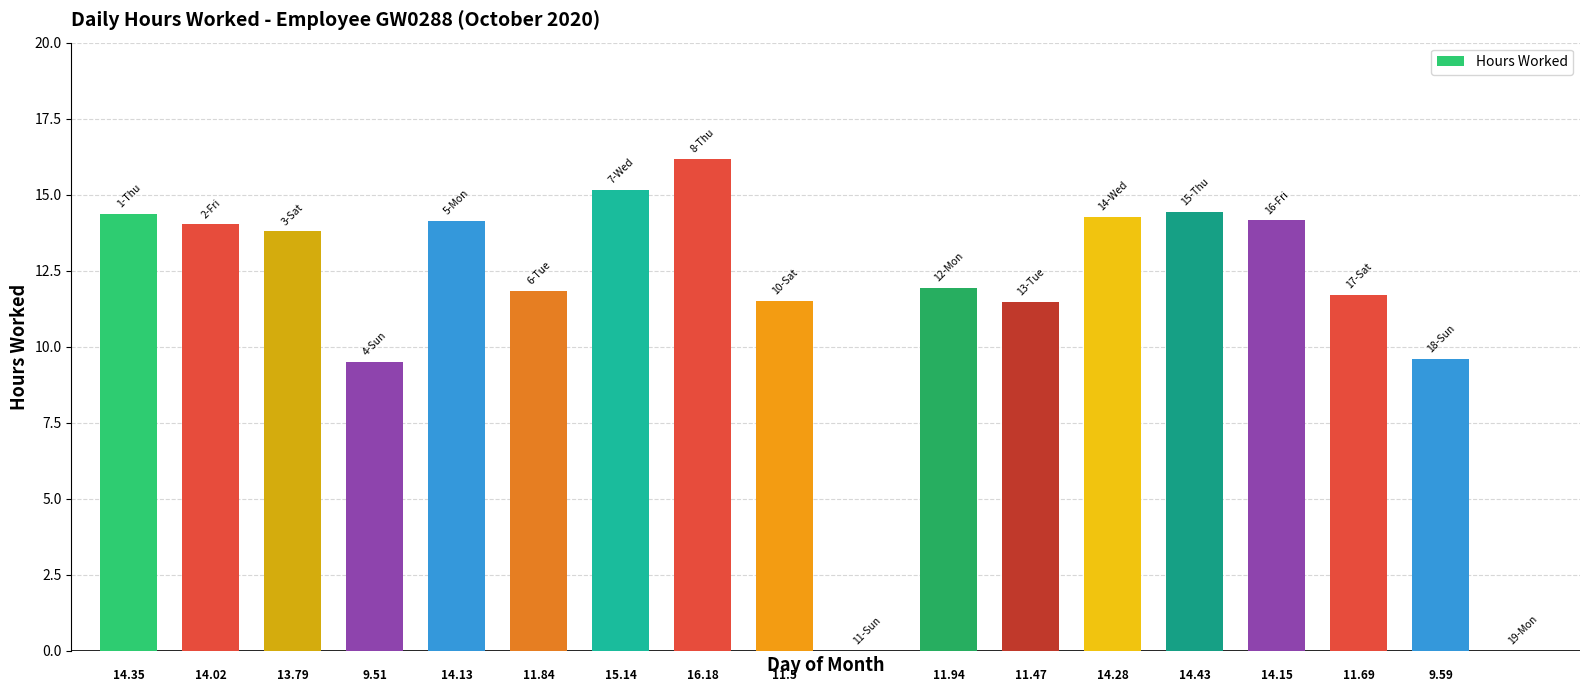

What is the sum of all values?

208.0